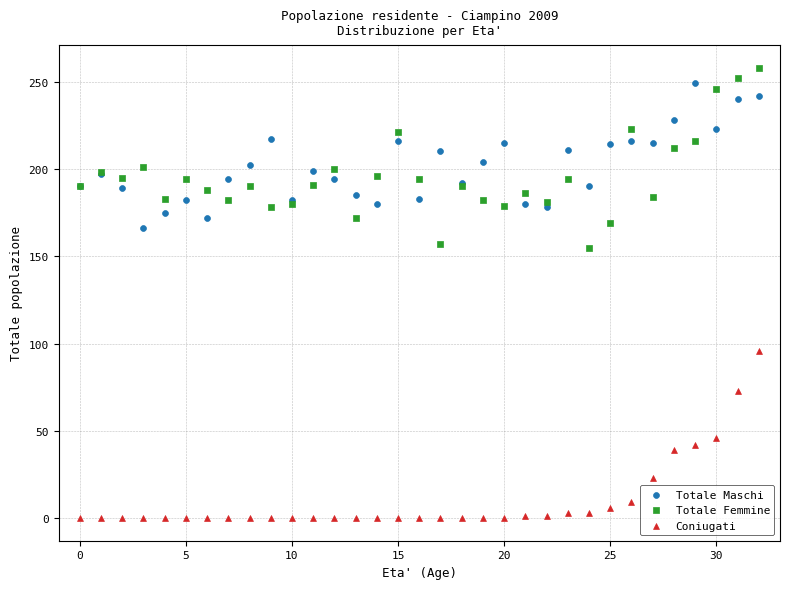

Which series has the largest Y range (max minus min)?

Totale Femmine